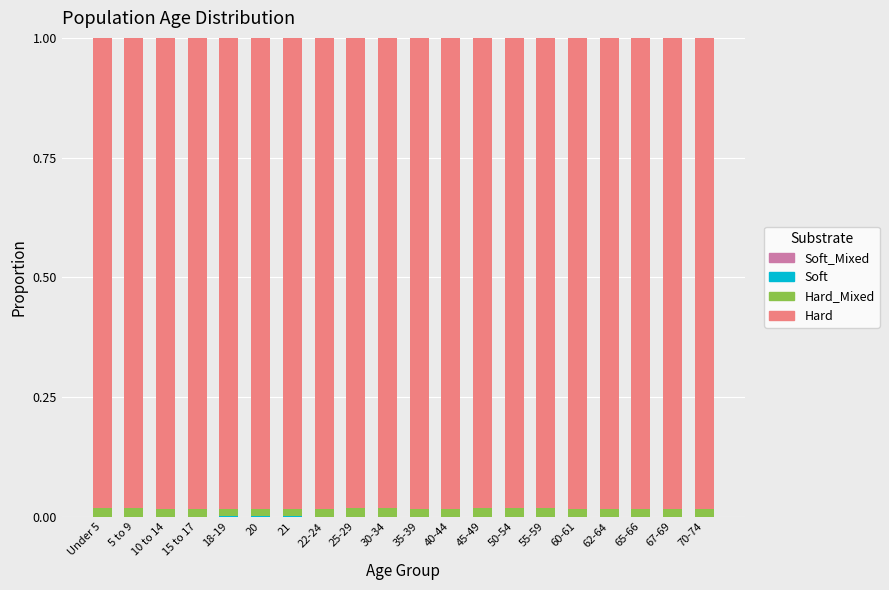

Count the number of categories in the chart.

20